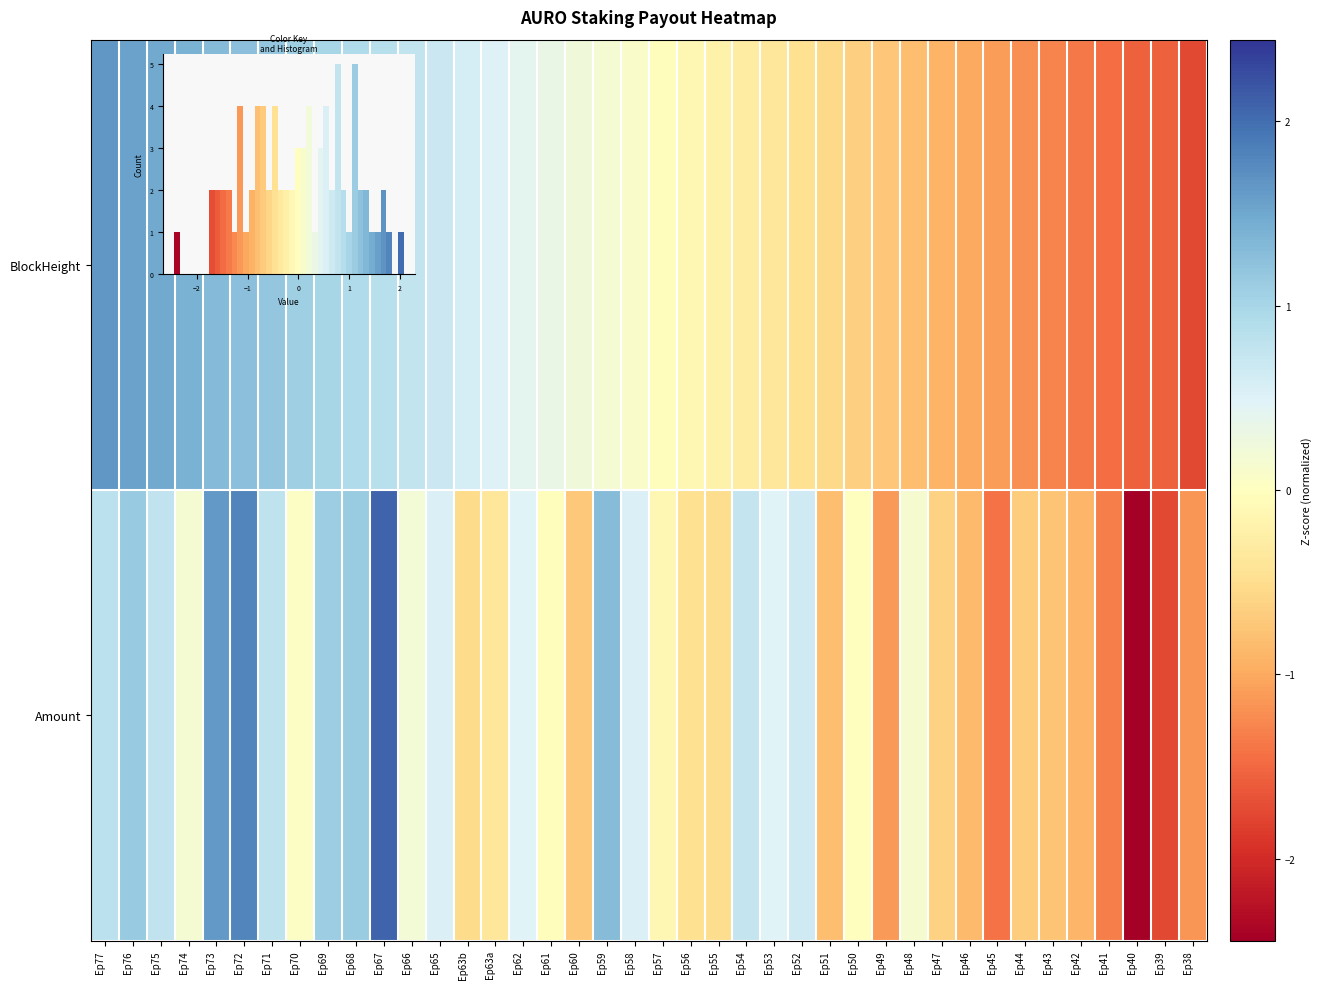

Which series has the widest spread of values?

Amount